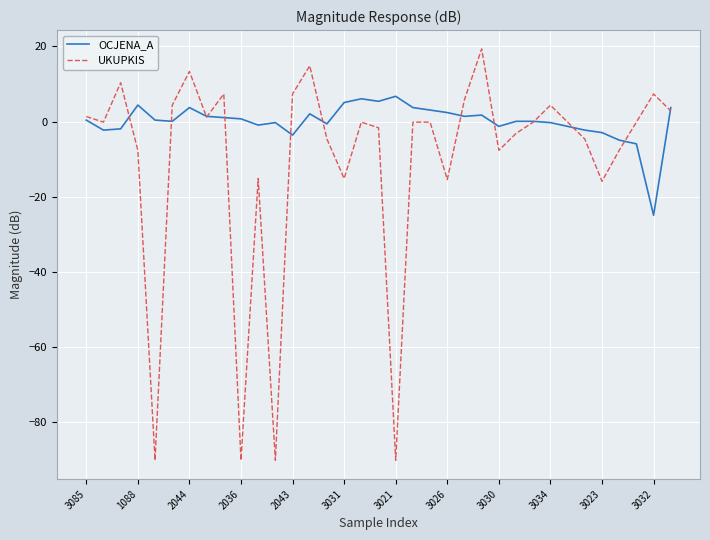

Which series has the largest range (max minus min)?

UKUPKIS